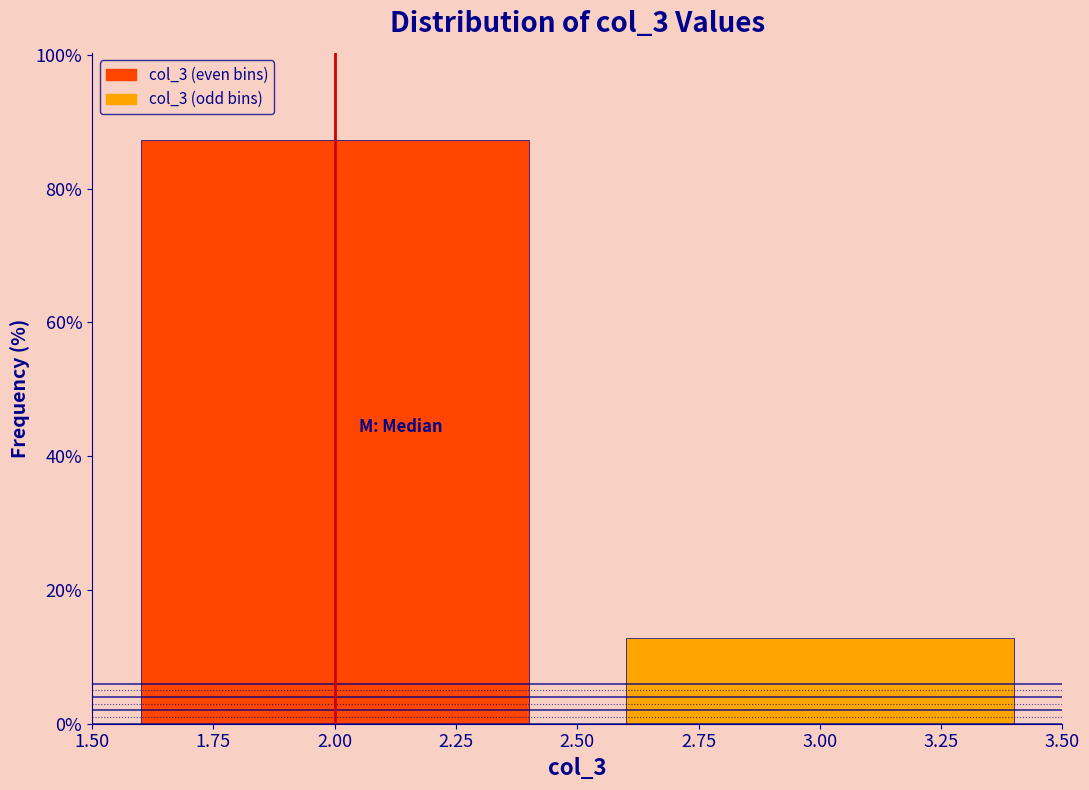

How tall is the bar that spans 1.50 to 2.50 on the x-axis? The values are not printed on the chart, so give them approximately, as read against the axis.

88